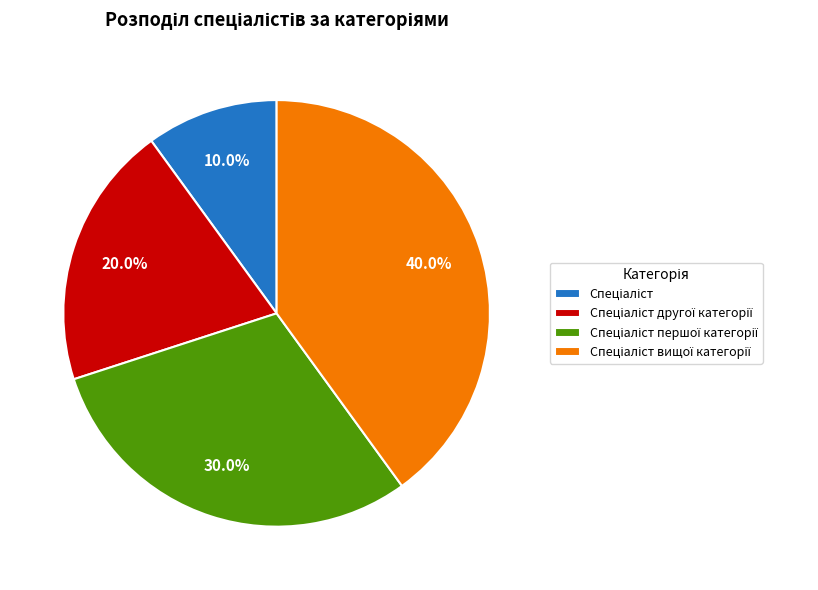

Is there any slice that represents more than half of the pie?

No